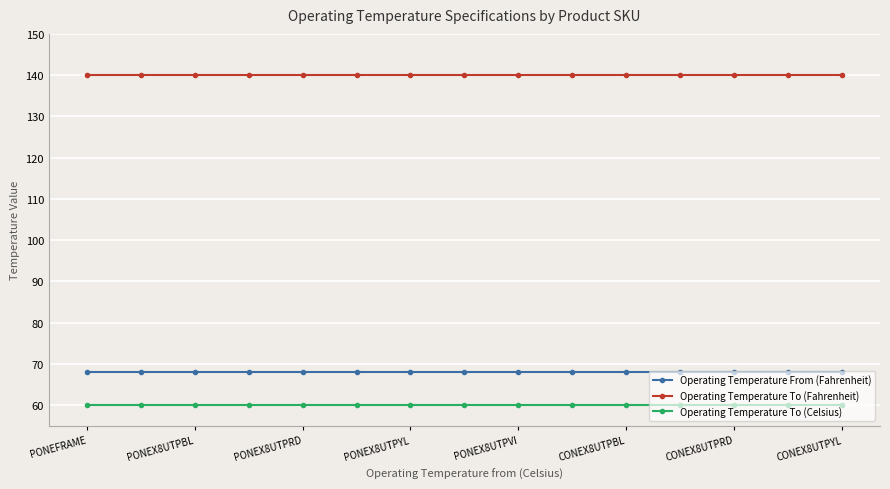

What is the value of the Operating Temperature To (Celsius) point at the 10th from the left?

60